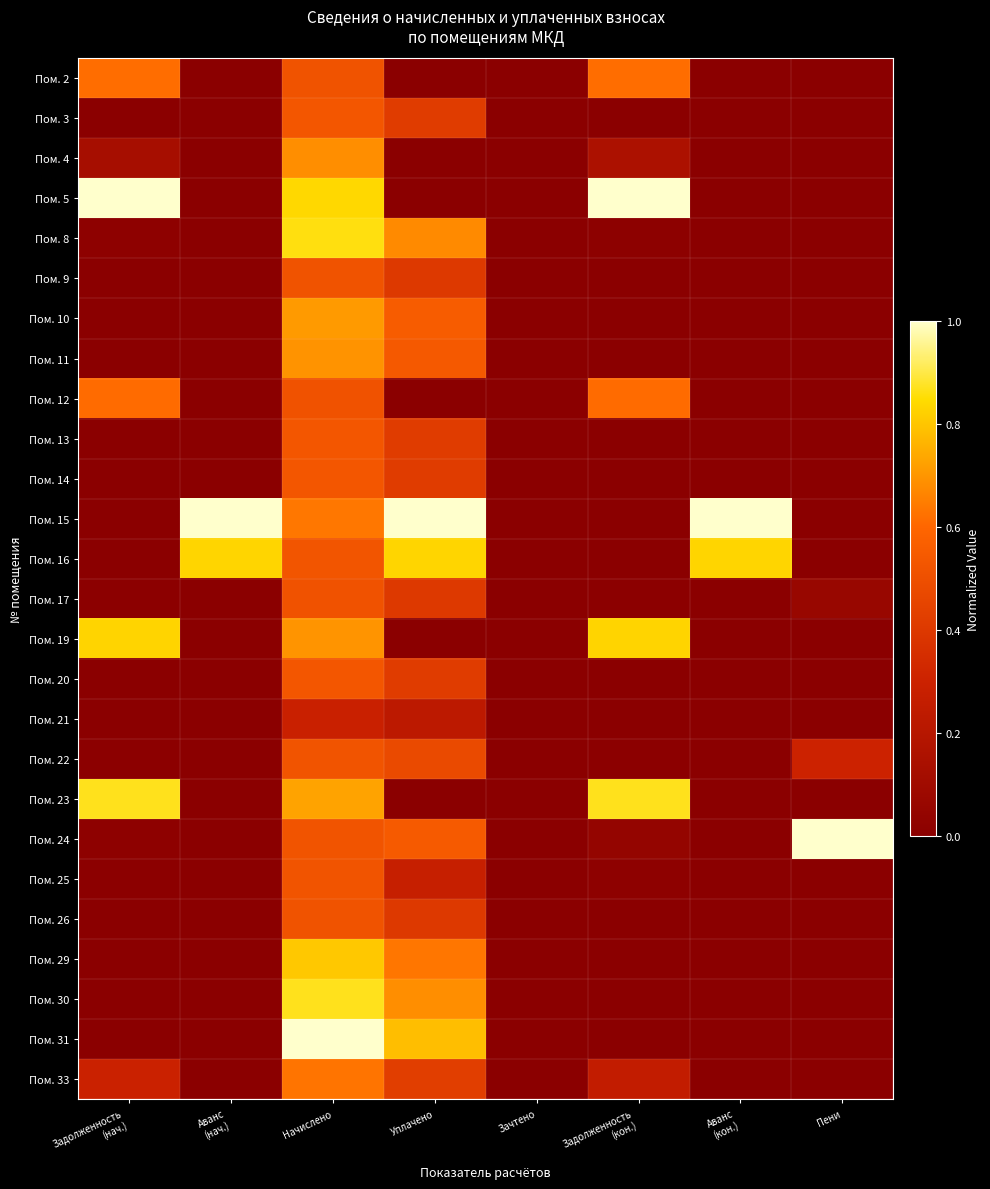

Rank the series by their maximum value, from lowest to highest.

Пом. 21, Пом. 17, Пом. 9, Пом. 26, Пом. 22, Пом. 25, Пом. 3, Пом. 13, Пом. 14, Пом. 20, Пом. 12, Пом. 2, Пом. 33, Пом. 4, Пом. 11, Пом. 10, Пом. 29, Пом. 19, Пом. 16, Пом. 8, Пом. 23, Пом. 30, Пом. 5, Пом. 15, Пом. 24, Пом. 31